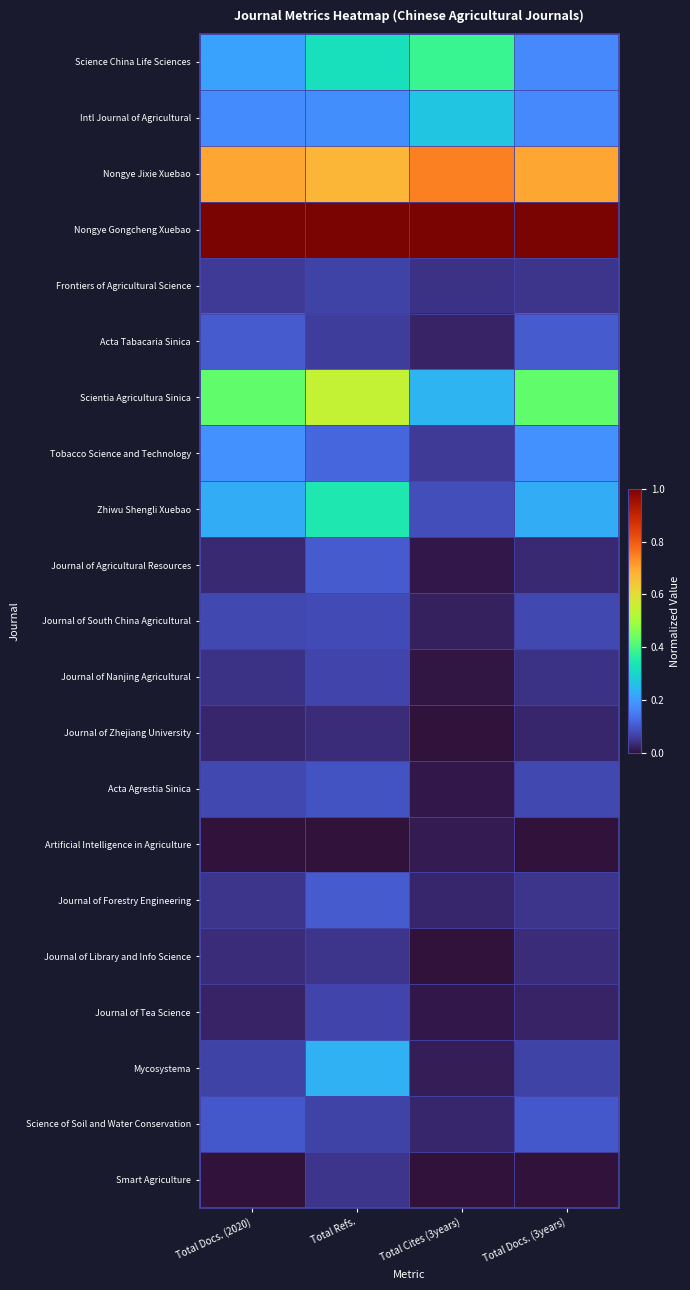

How many distinct data groups are displayed?

21